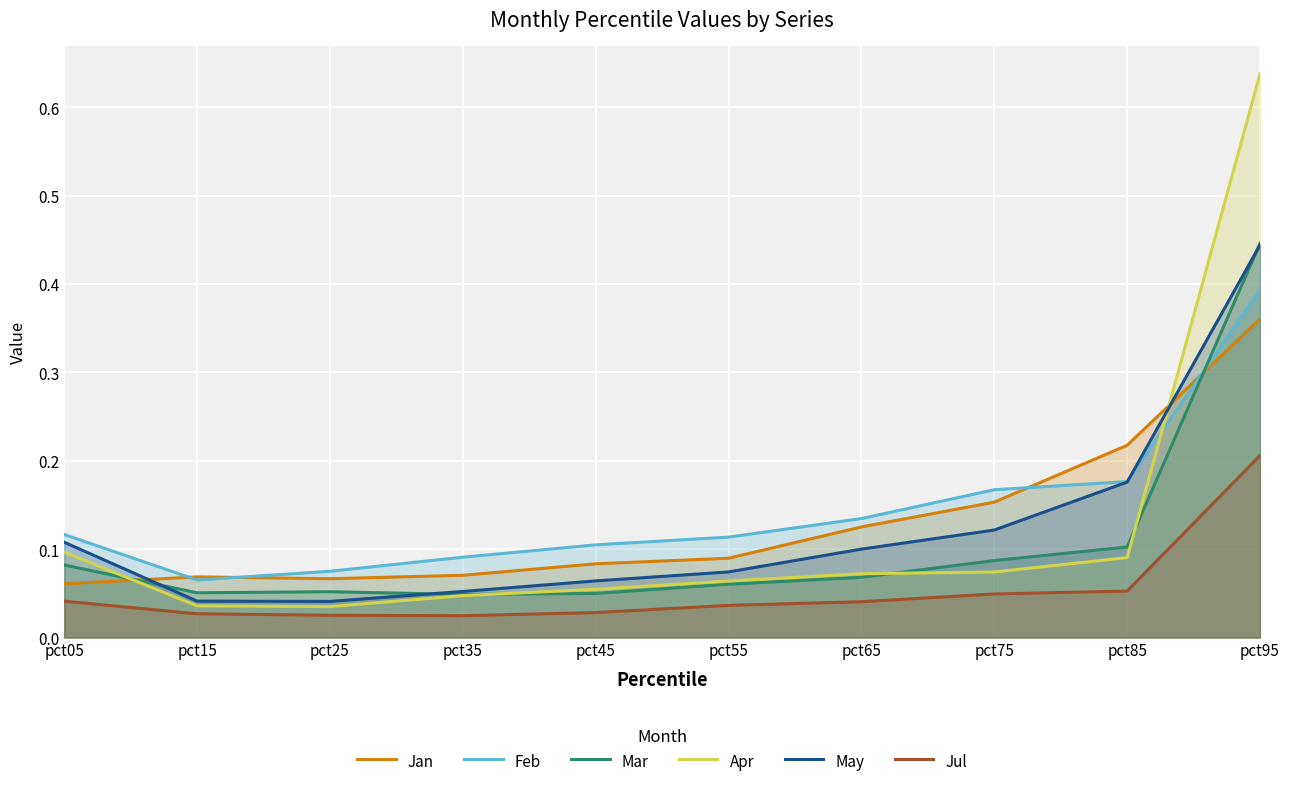

The value of Apr at pct55 is 0.1. True or false?

True